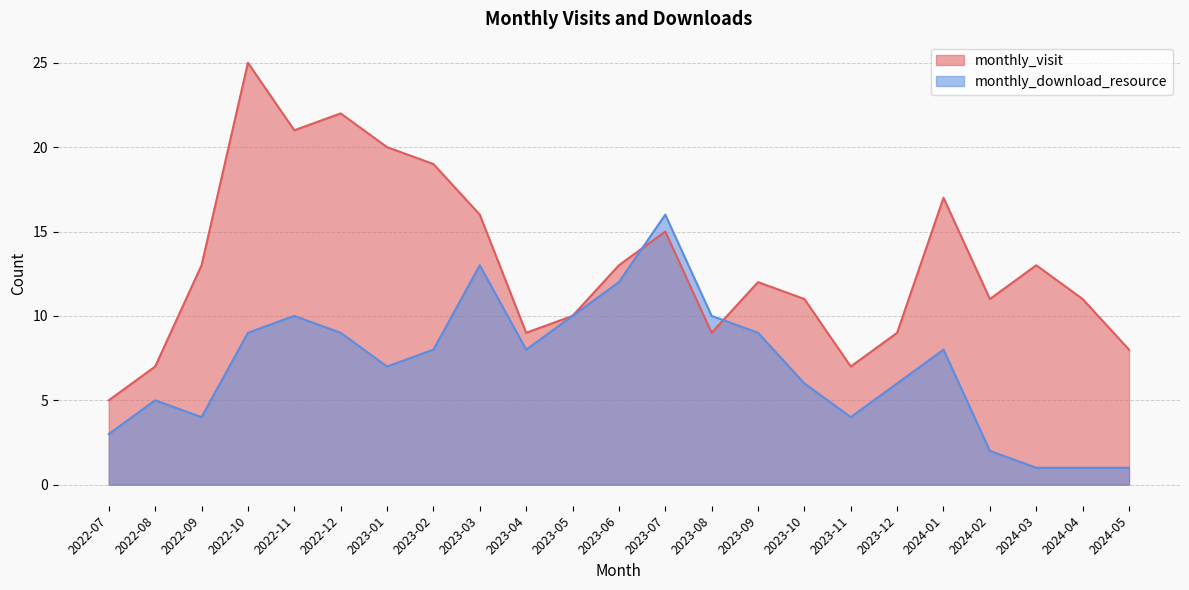

In monthly_visit, how many points are higher than both neighbors (excluding endpoints)?

6